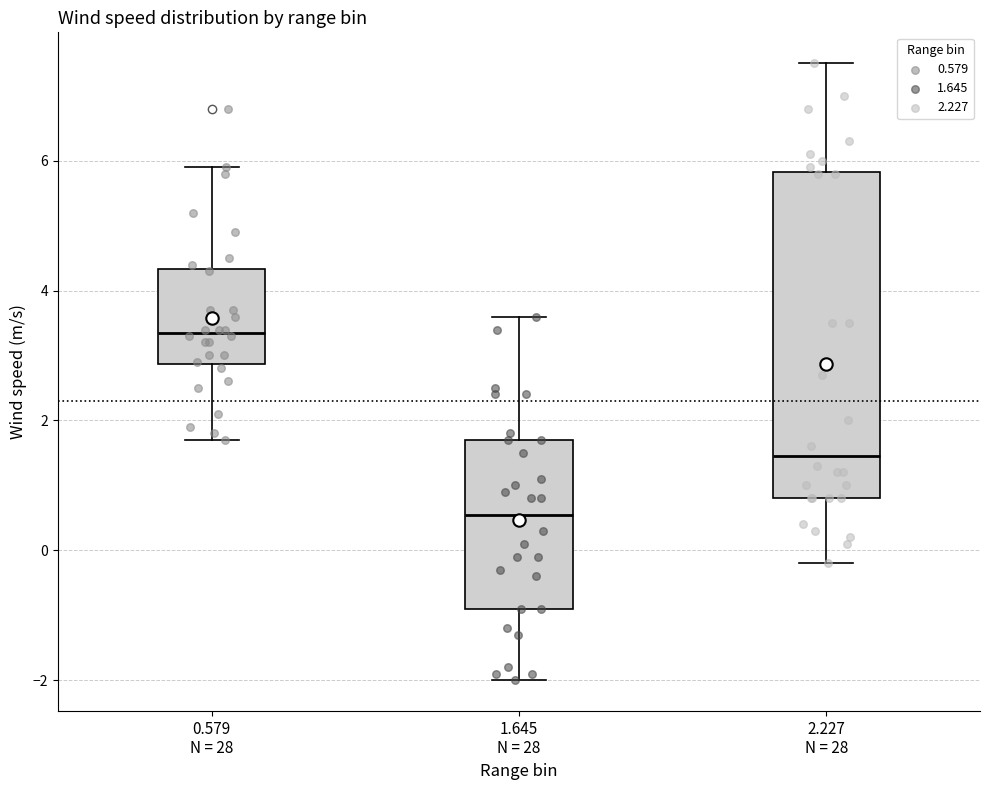

Reading left to right, read every box against the y-axis: the position of its median line, the range the box covers, and the ends of its whiskers. The values are not printed on the chart, so give them approximately, as read against the axis.

0.579 N = 28: median 3.4, box 2.8 to 4.4, whiskers 1.8 to 6.0
1.645 N = 28: median 0.6, box -0.8 to 1.8, whiskers -2.0 to 3.6
2.227 N = 28: median 1.4, box 0.8 to 5.8, whiskers -0.2 to 7.6